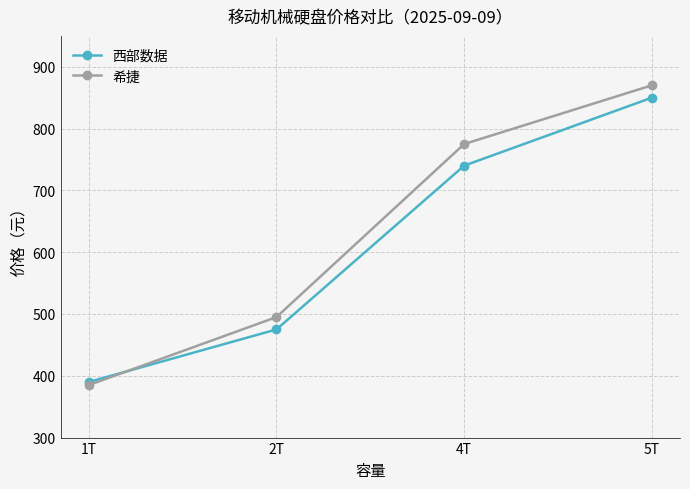

What position from the left is 4T?

3